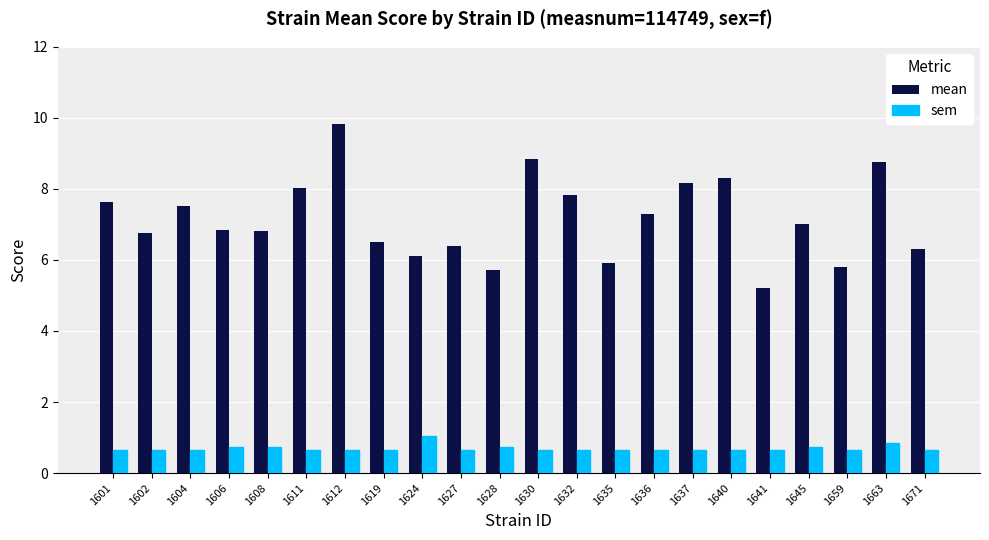

What is the average value of the mean series?

7.2